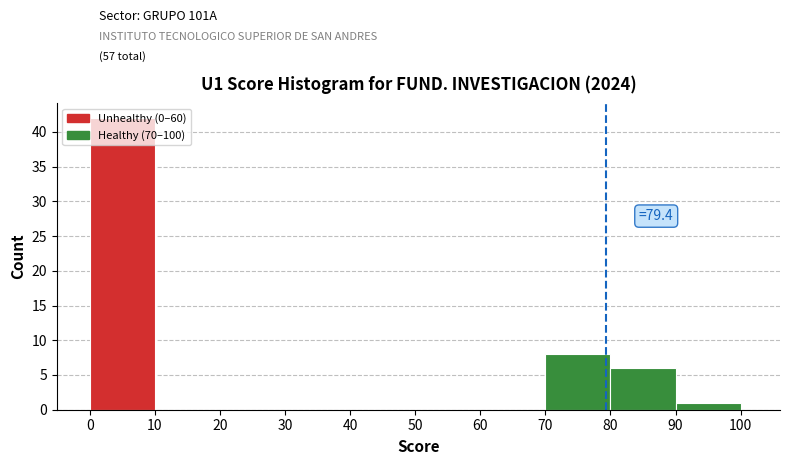

Read against the x-axis, roughly where is the centre of the tallest bar?

5